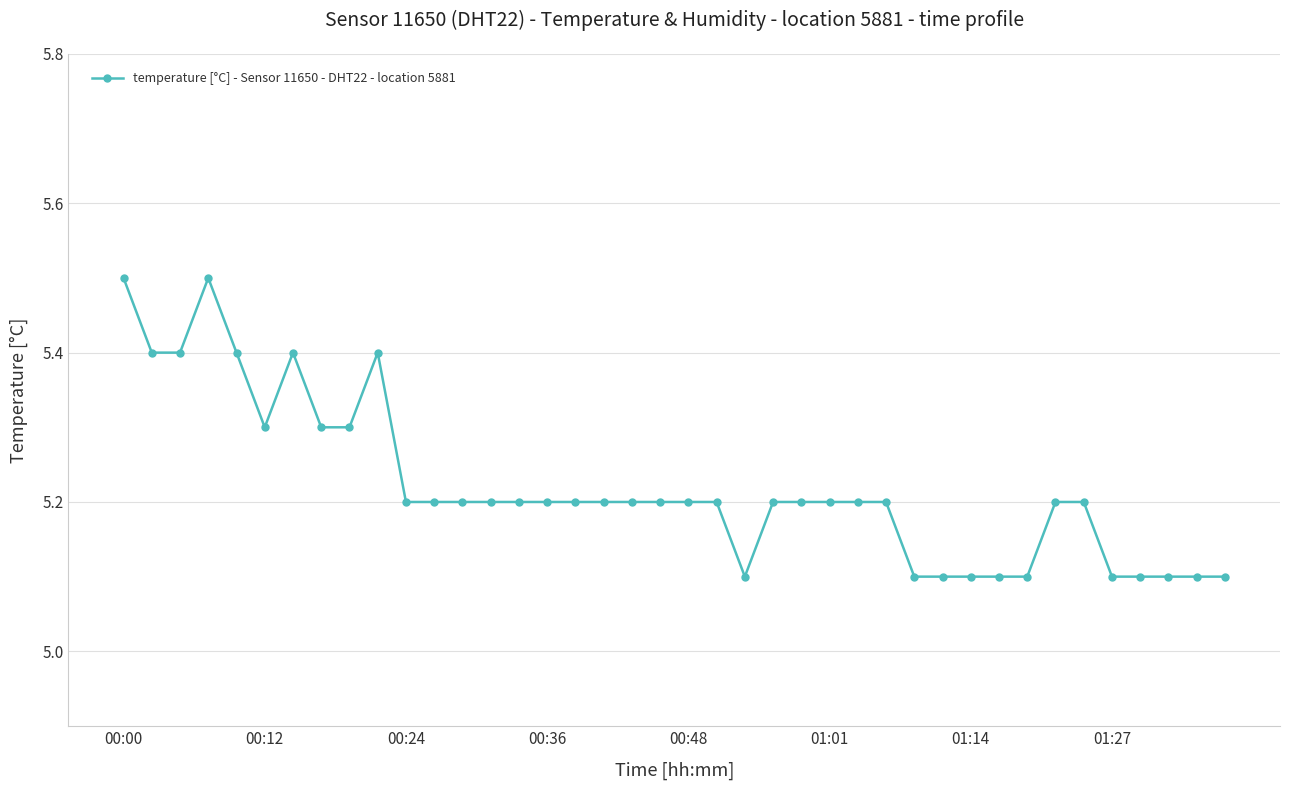

What is the minimum value shown in the chart?

5.1